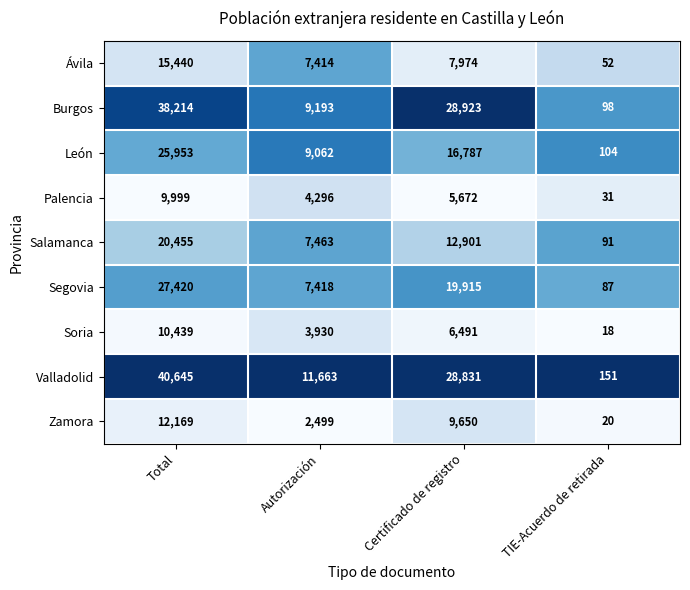

Which series has the largest total across all categories?

Valladolid